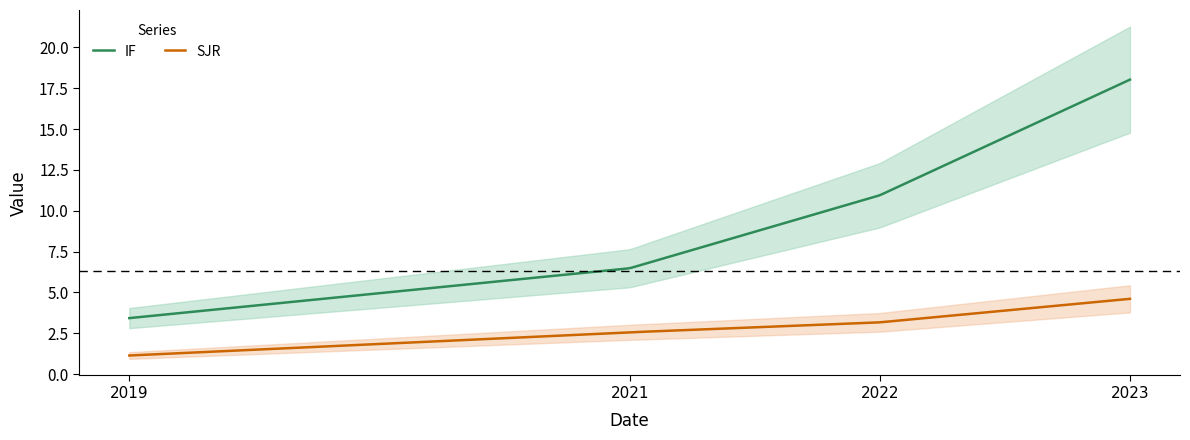

Is it true that IF equals 1.4 at 2019?

False